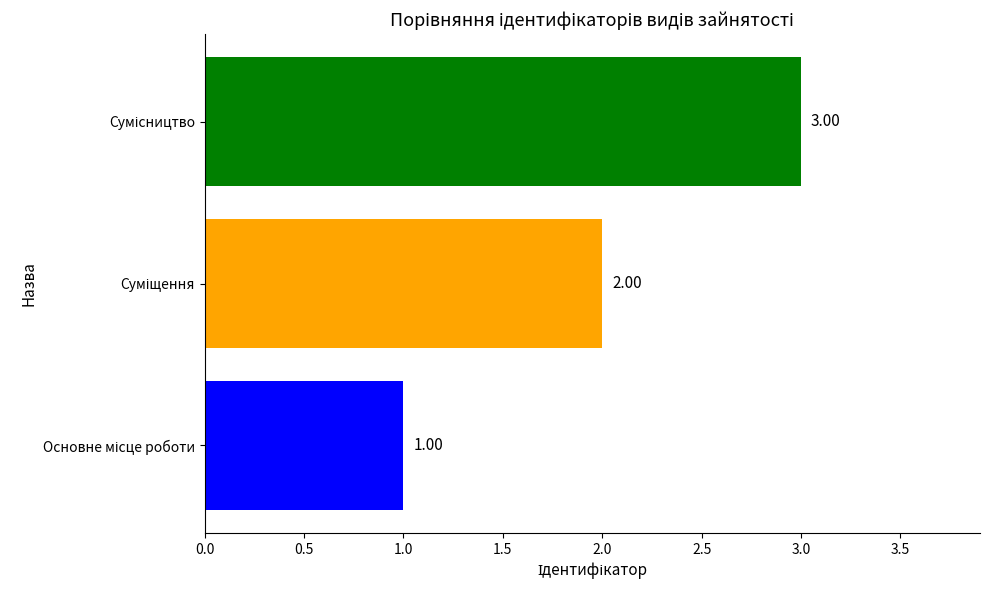

What is the sum of all values?

6